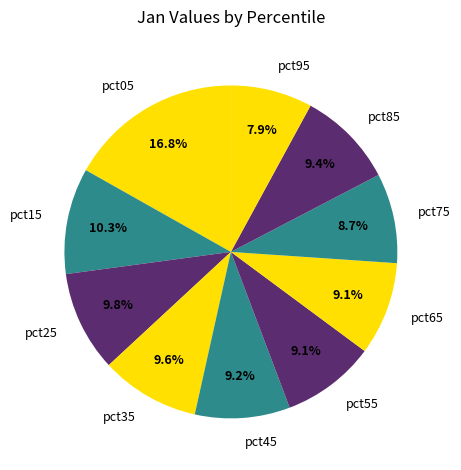

To the nearest percent, what is the average slice percentage?

10%